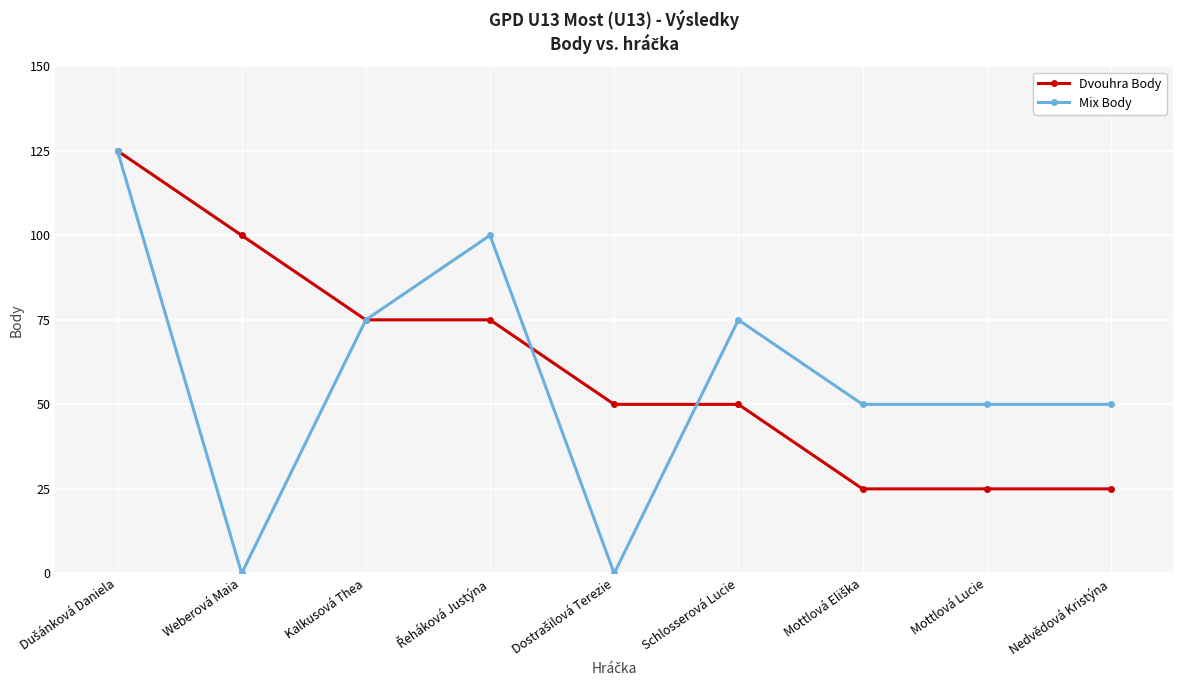

What value does the Dvouhra Body series have at Kalkusová Thea, to the nearest 50?

100